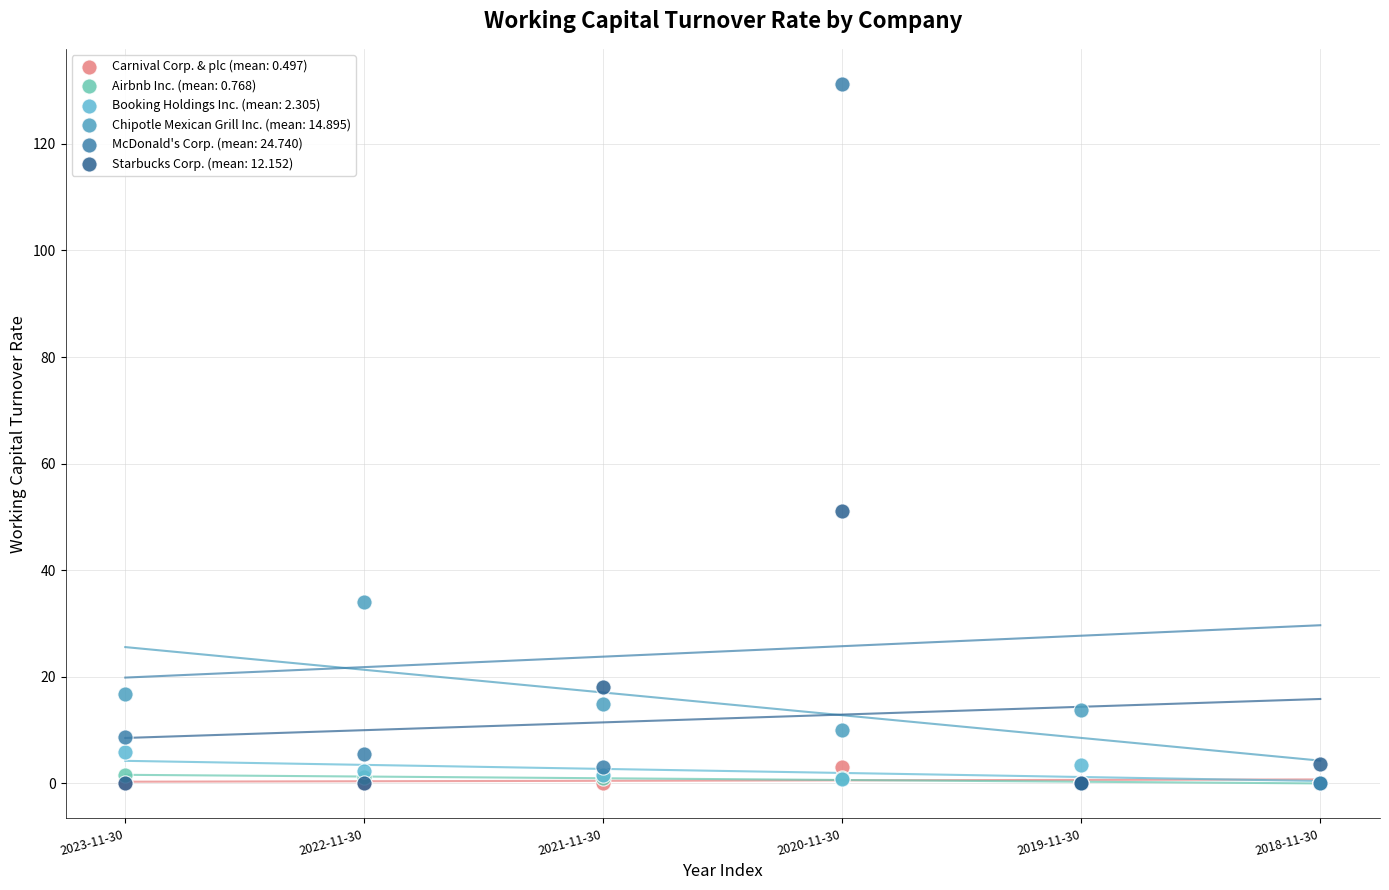

Which series reaches the maximum Y coordinate?

McDonald's Corp. (mean: 24.740)